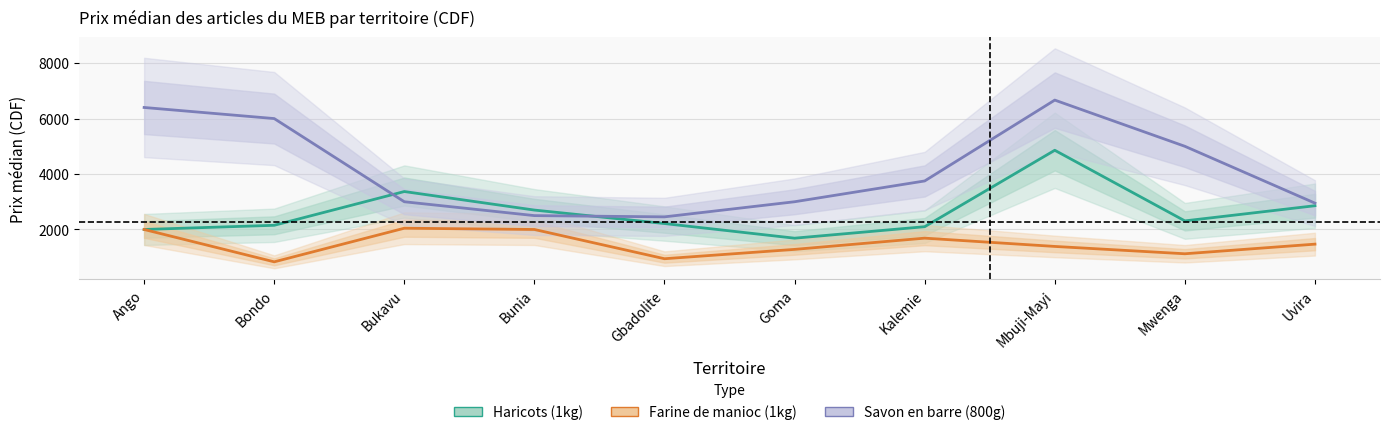

At Bukavu, list the series in order from smallest to largest.

Farine de manioc (1kg), Savon en barre (800g), Haricots (1kg)